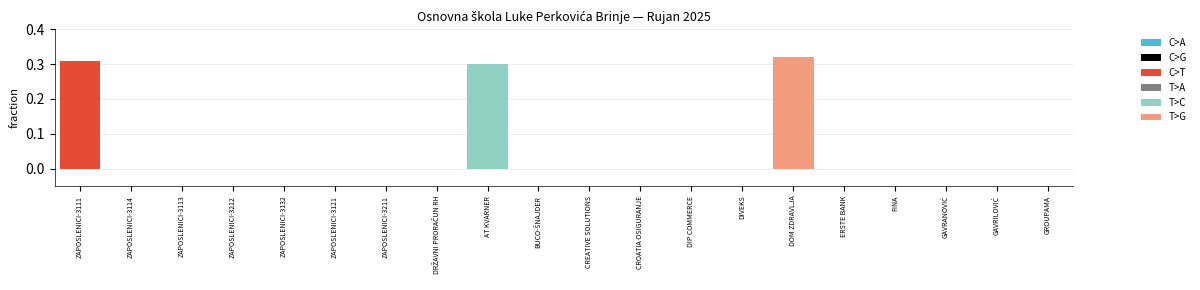

The C>T series shows 0.0 at ZAPOSLENICI-3121. True or false?

True